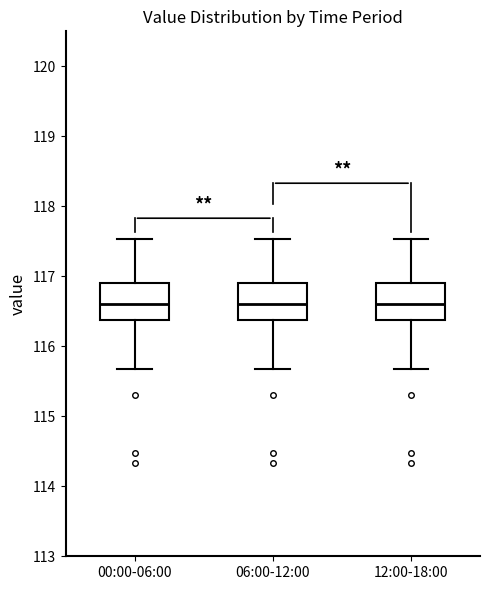

Reading left to right, read every box against the y-axis: the position of its median line, the range the box covers, and the ends of its whiskers. The values are not printed on the chart, so give them approximately, as read against the axis.

00:00-06:00: median 116.6, box 116.4 to 116.9, whiskers 115.7 to 117.5
06:00-12:00: median 116.6, box 116.4 to 116.9, whiskers 115.7 to 117.5
12:00-18:00: median 116.6, box 116.4 to 116.9, whiskers 115.7 to 117.5